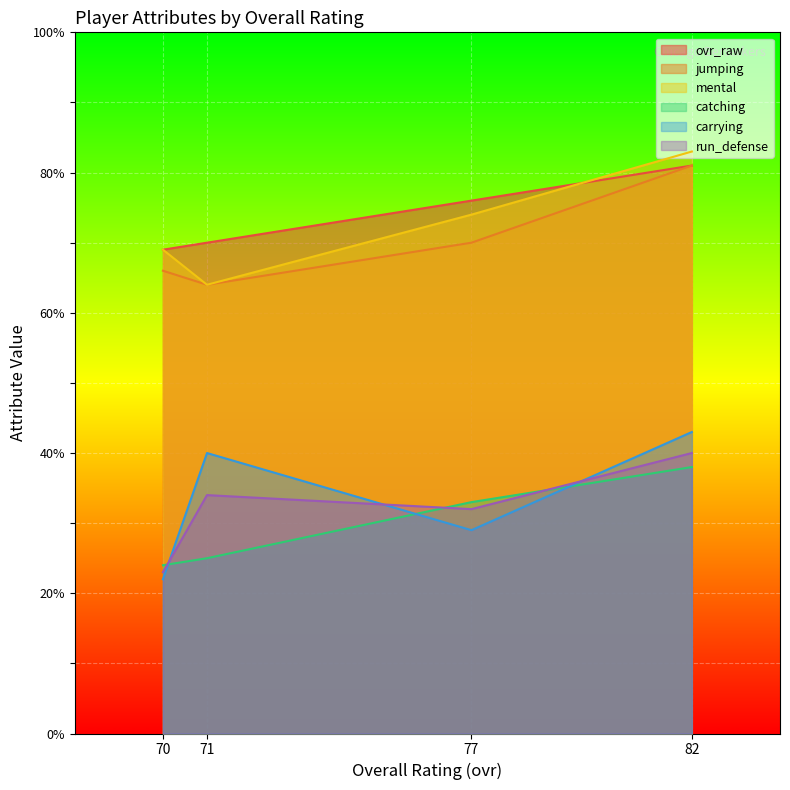

At how many categories does at least one series exceed 65?

4